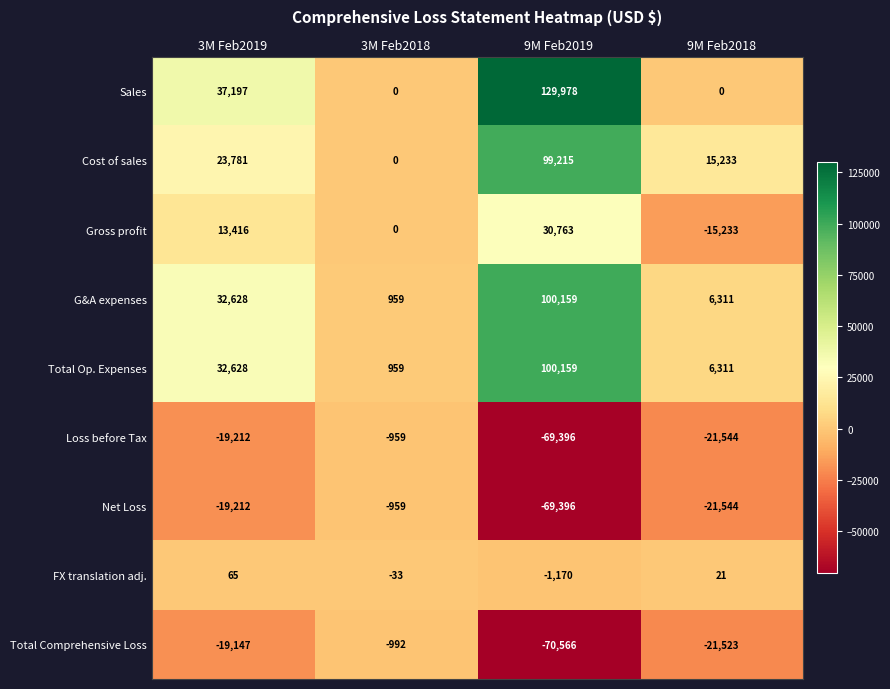

What is the total value across all series at 3M Feb2019?

82144